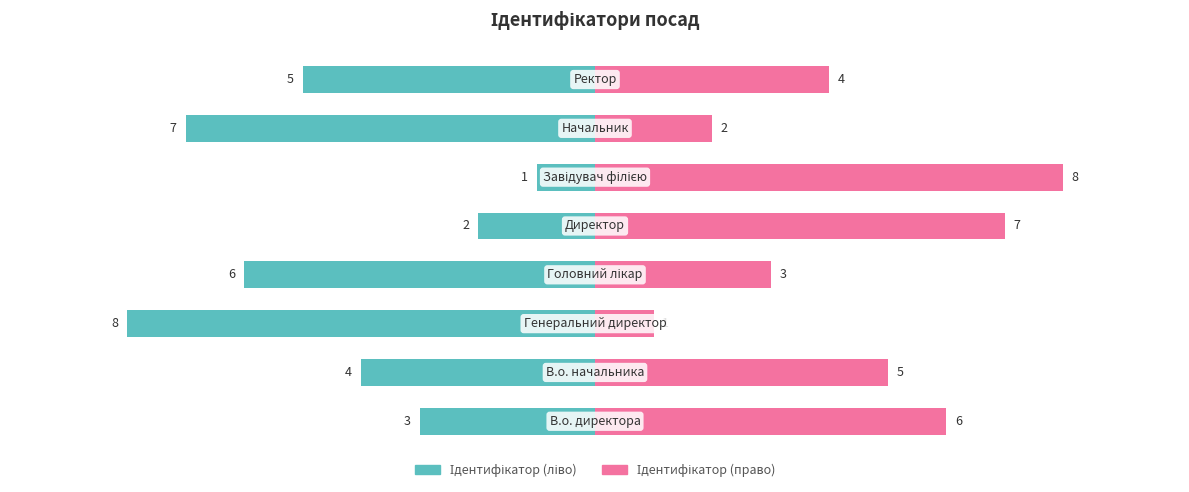

Reading right to left, list all the values displayed in this chart.

Ідентифікатор (ліво): 7=-5	6=-7	5=-1	4=-2	3=-6	2=-8	1=-4	0=-3
Ідентифікатор (право): 7=4	6=2	5=8	4=7	3=3	2=1	1=5	0=6